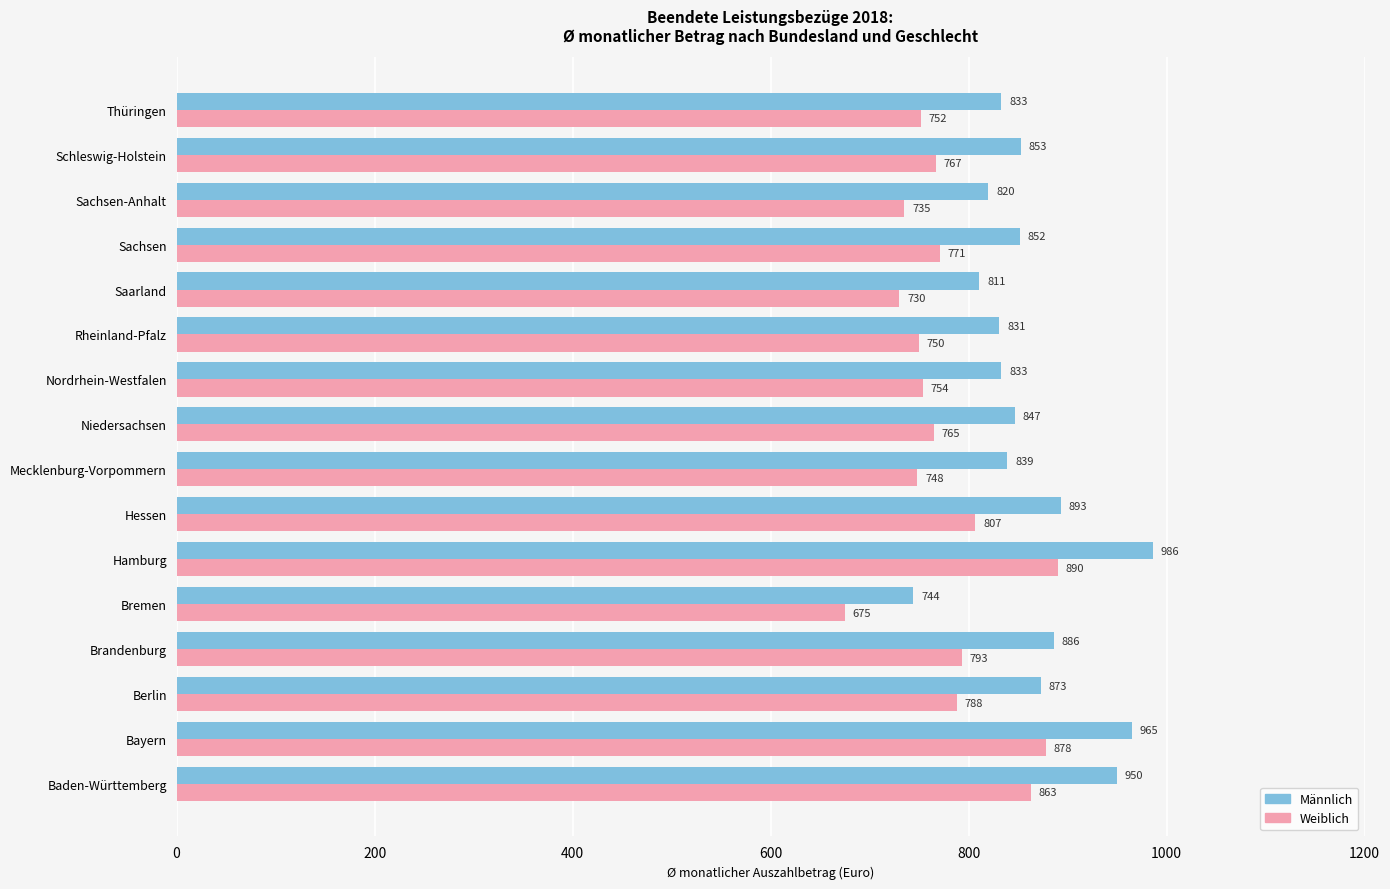

At which category is the sum across all series the highest?

Hamburg